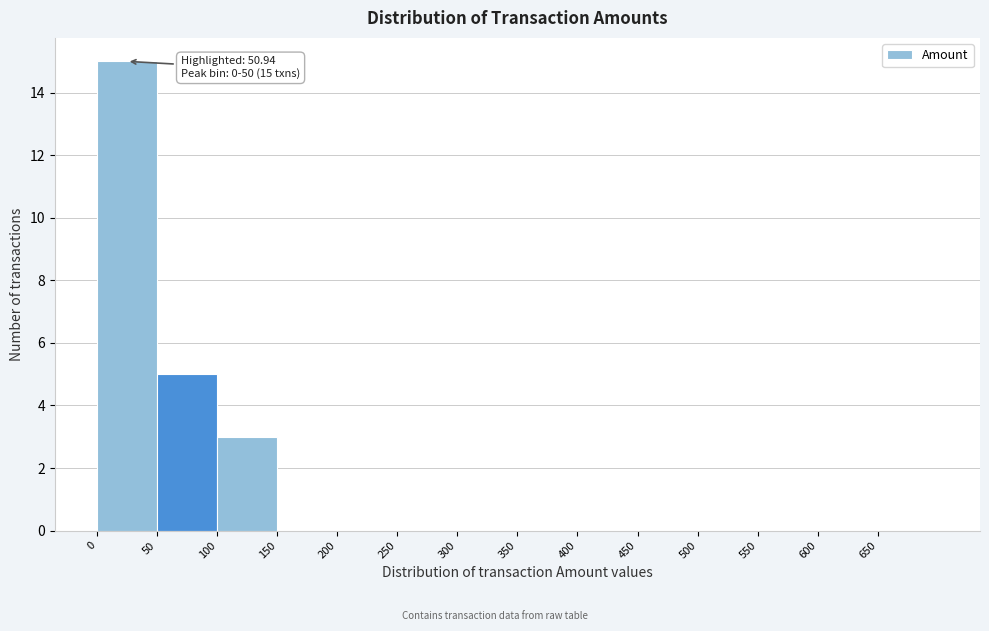

Which range on the x-axis has the tallest bar?

0 to 50